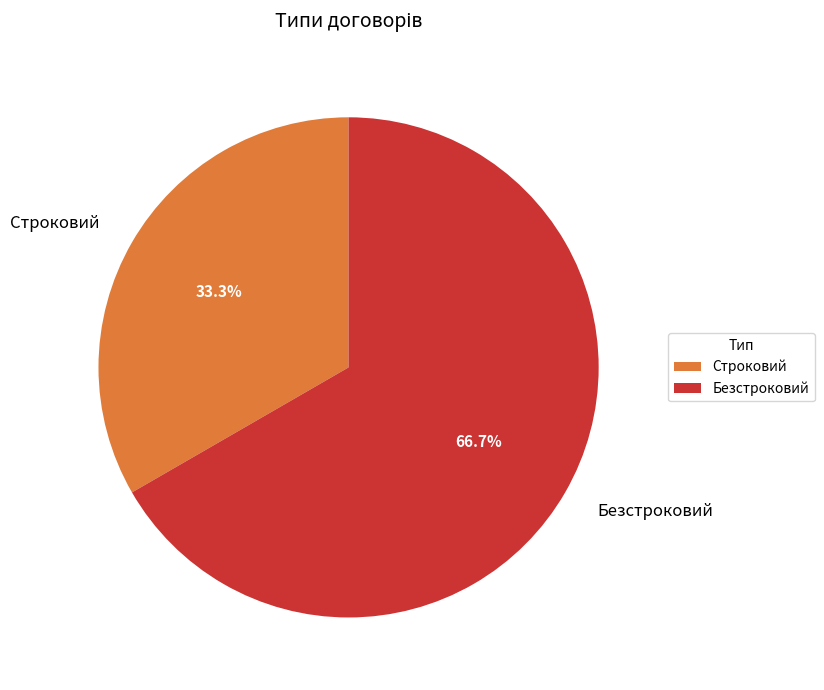

What is the majority slice?

Безстроковий